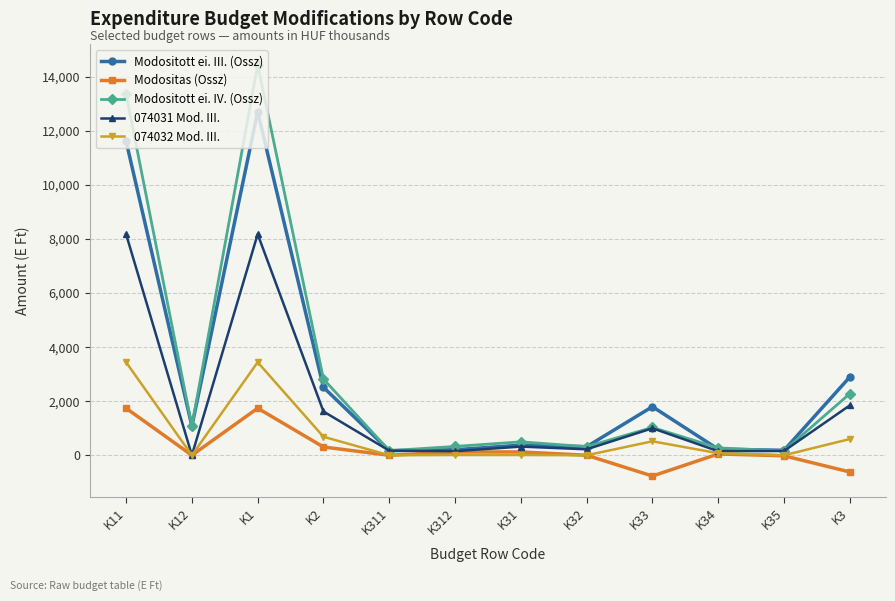

The value of Modositott ei. III. (Ossz) at K33 is 384. True or false?

False